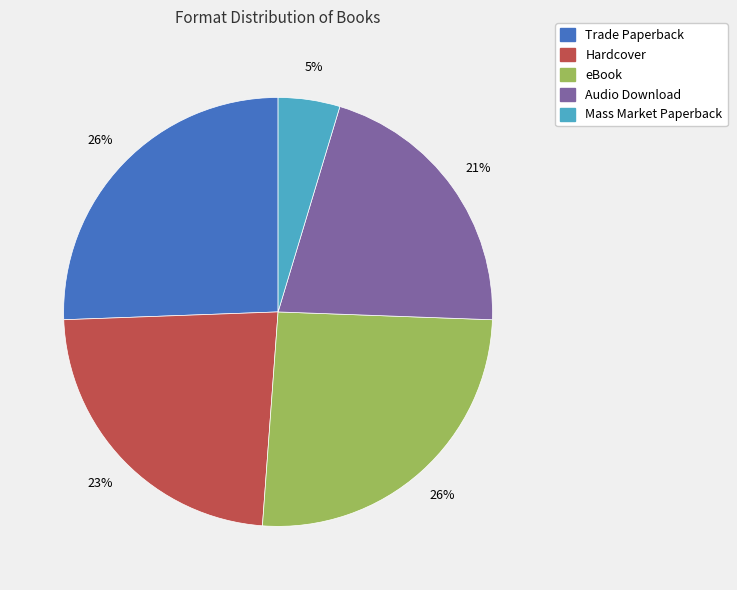

To the nearest percent, what portion does eBook represent?

26%